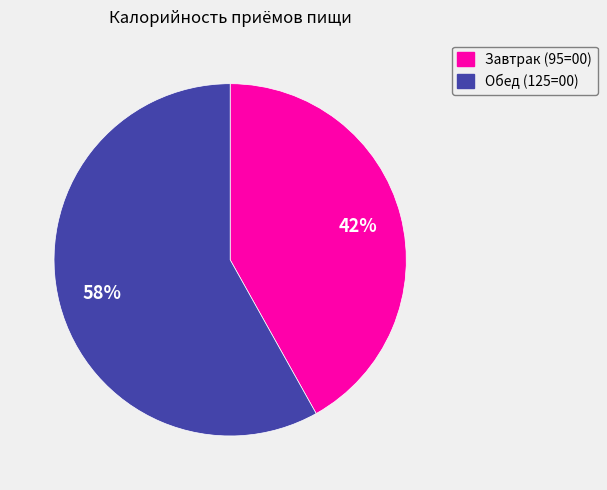

Is there a majority slice in this chart?

Yes